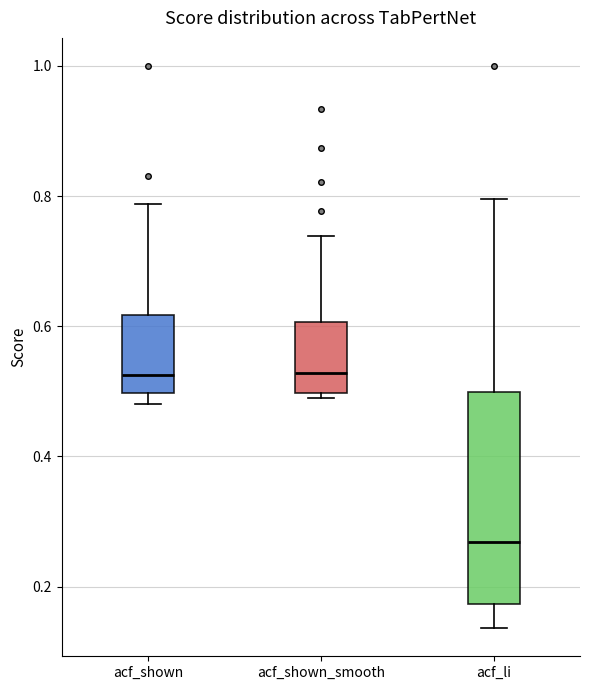

Reading left to right, read every box against the y-axis: the position of its median line, the range the box covers, and the ends of its whiskers. The values are not printed on the chart, so give them approximately, as read against the axis.

acf_shown: median 0.52, box 0.50 to 0.62, whiskers 0.48 to 0.78
acf_shown_smooth: median 0.52, box 0.50 to 0.60, whiskers 0.50 (just below the box's lower edge) to 0.74
acf_li: median 0.26, box 0.18 to 0.50, whiskers 0.14 to 0.80